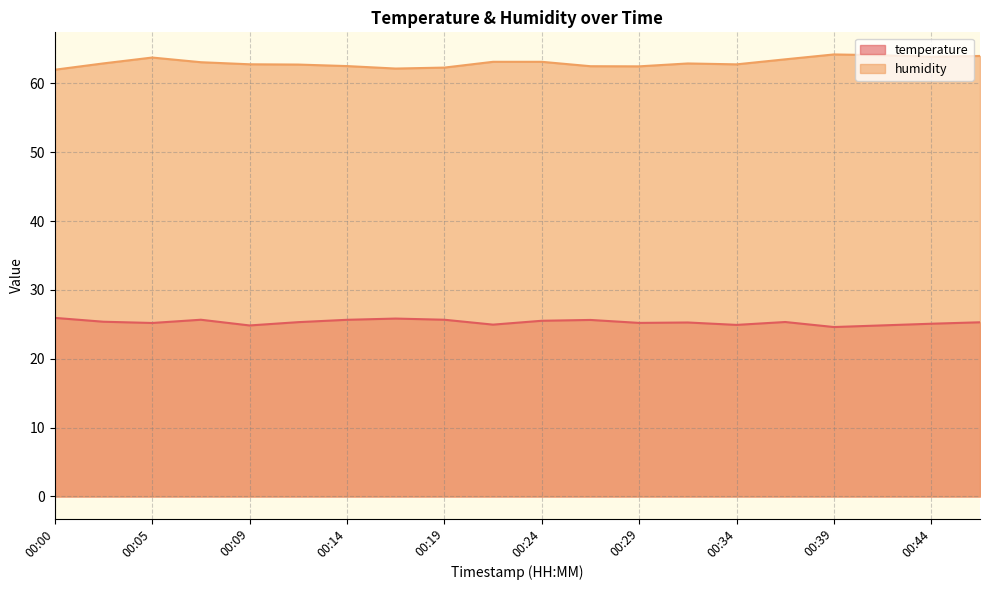

True or false: humidity and temperature cross at least once.

False